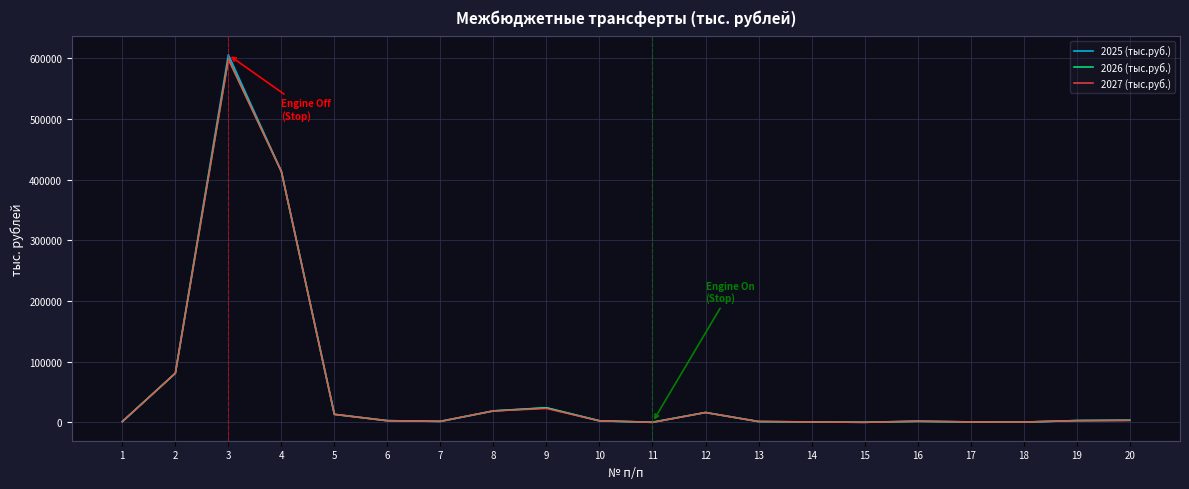

What is the approximate value of 2025 (тыс.руб.) at 18?

415.6